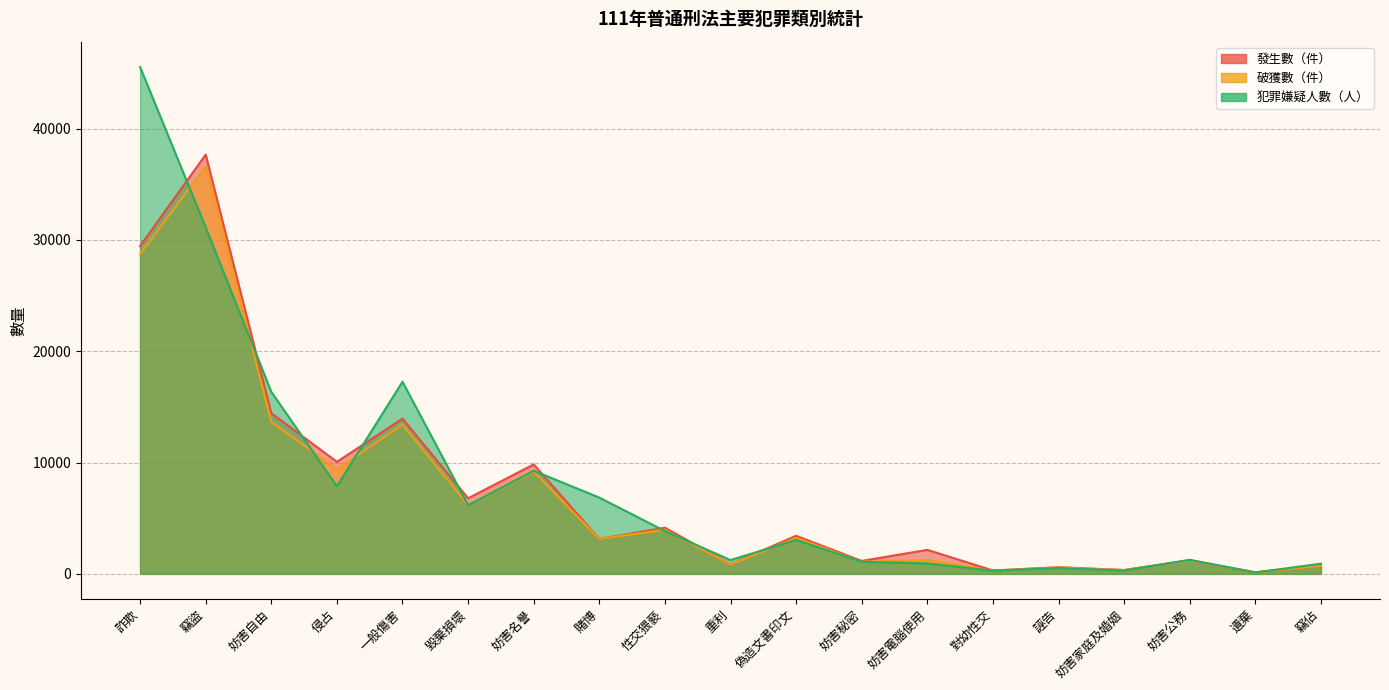

How many interior local valleys does the 犯罪嫌疑人數（人） series have?

6